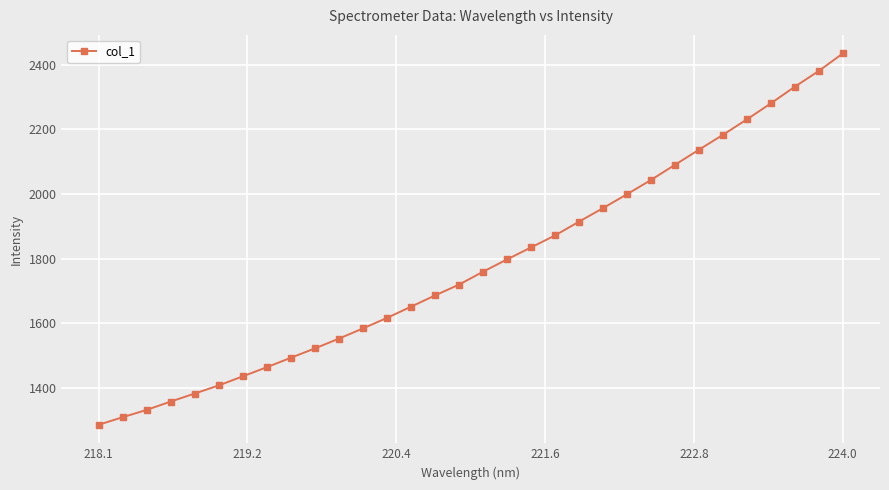

What is the value of the 24th point from the left?

2043.6